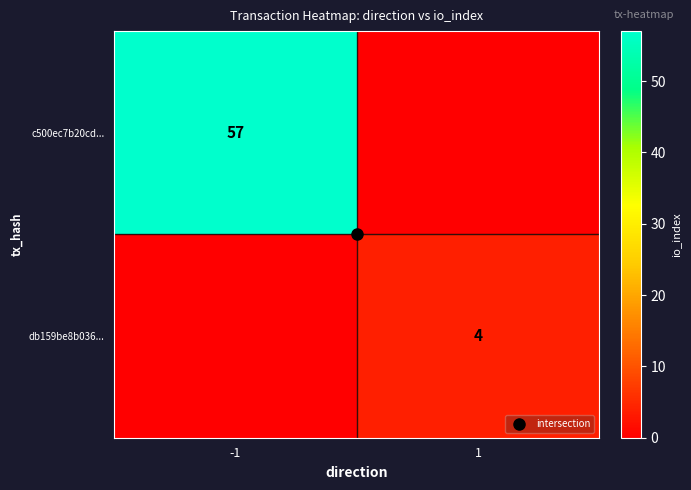

What is the total value across all series at -1?

57